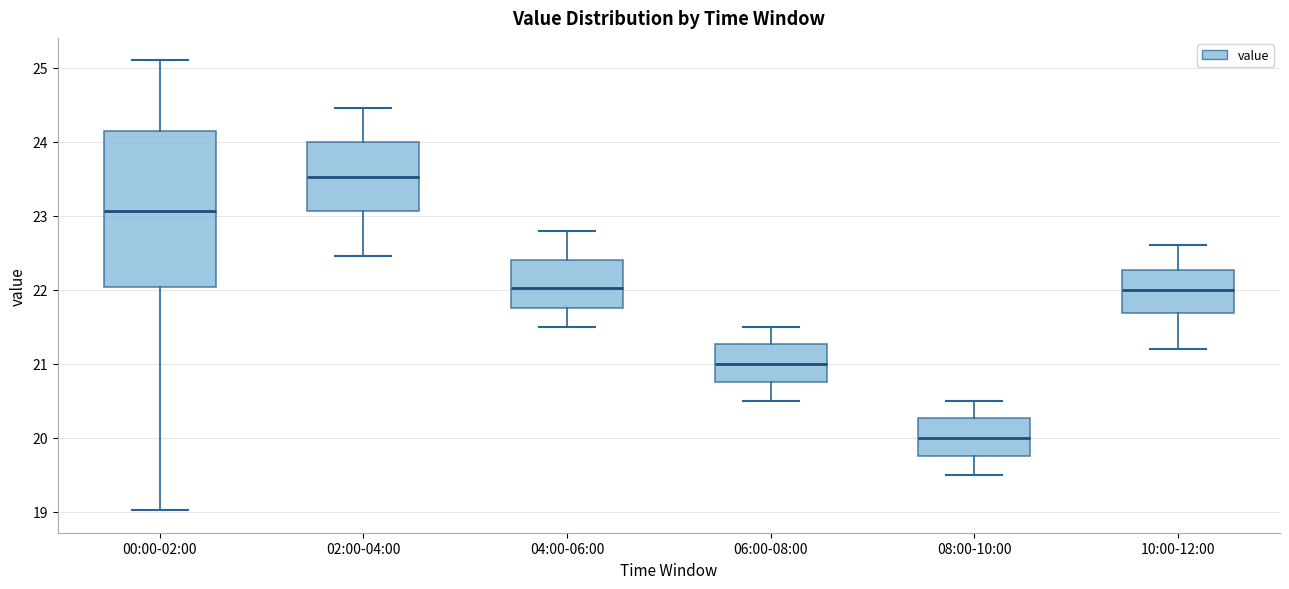

Comparing the boxes themselves (not the whiskers), which one is the tallest?

00:00-02:00